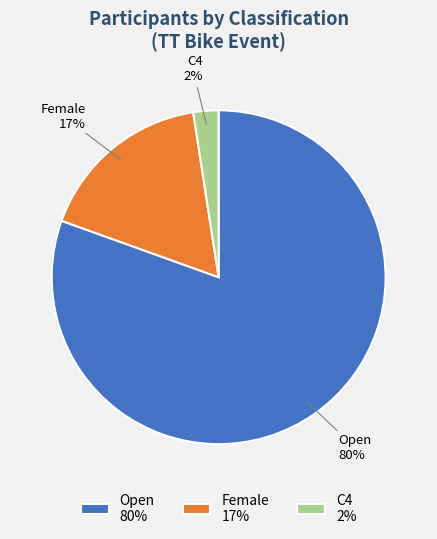

Which slice represents more than half of the pie?

Open